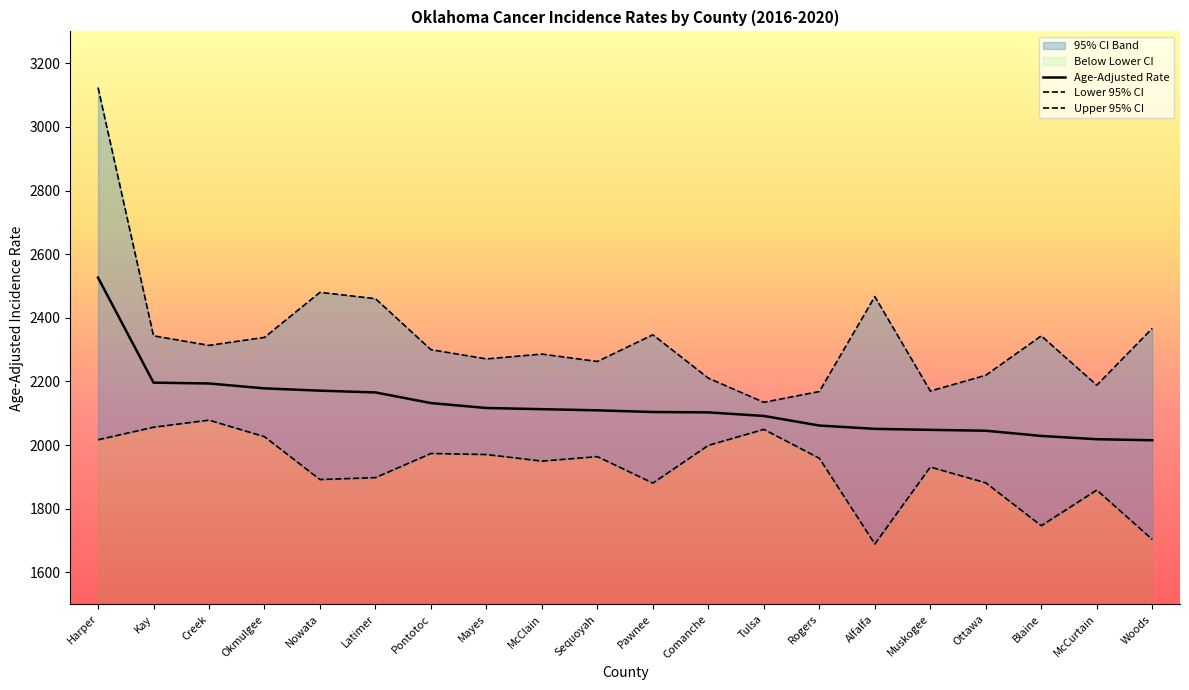

Which category has the highest value in the Age-Adjusted Rate series?

Harper